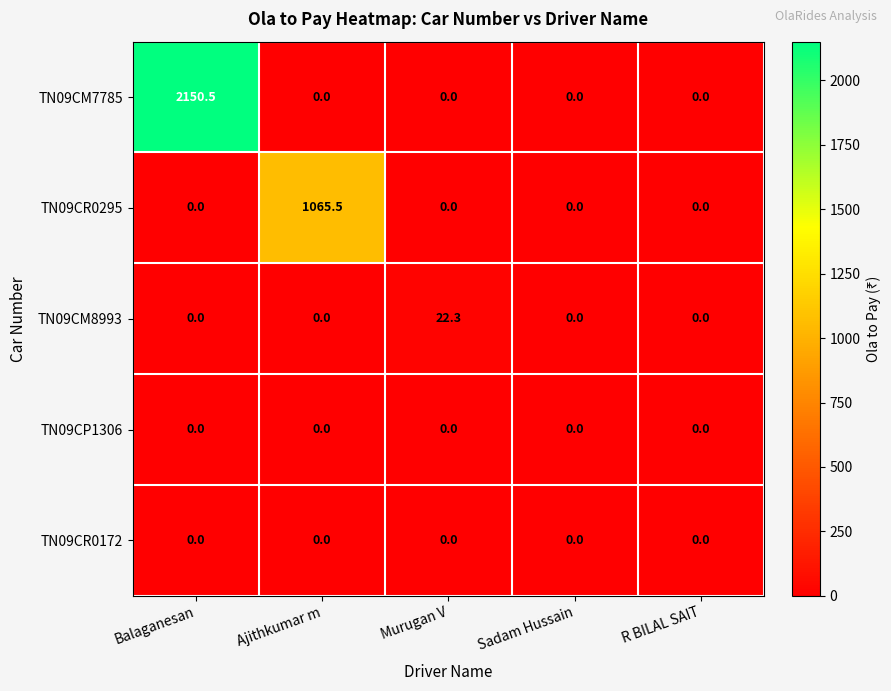

Which series changed the most between Ajithkumar m and Murugan V?

TN09CR0295